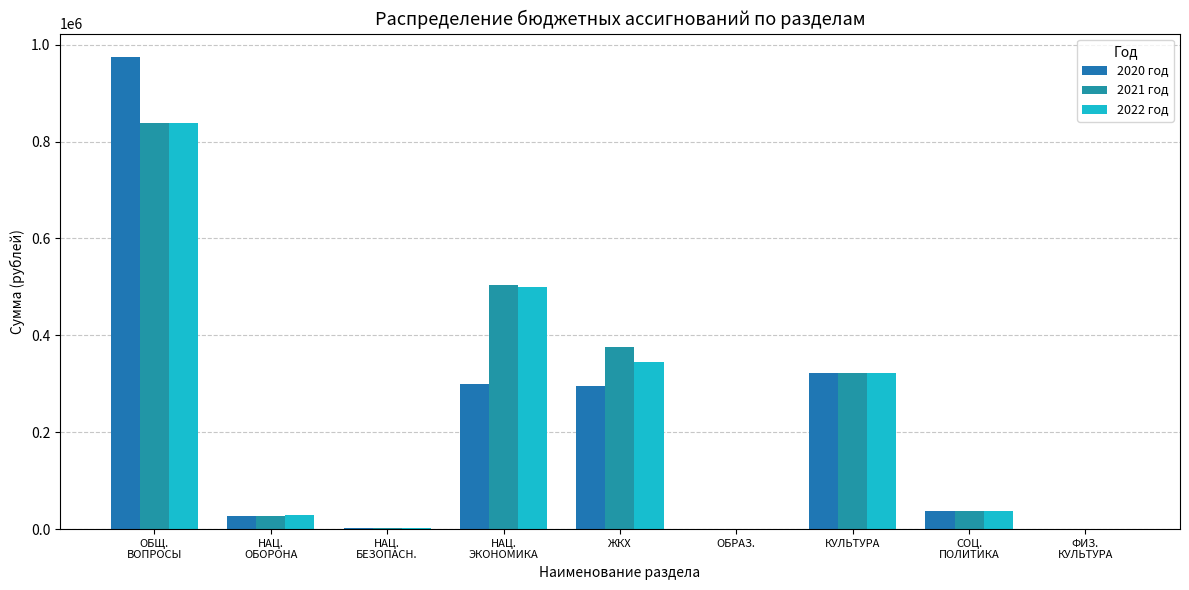

Which series changed the most between ОБЩ.
ВОПРОСЫ and ФИЗ.
КУЛЬТУРА?

2020 год